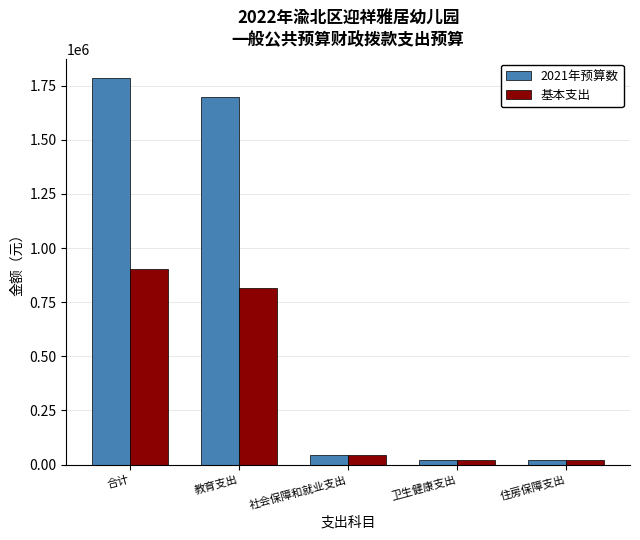

How many bars are there in each group?

2